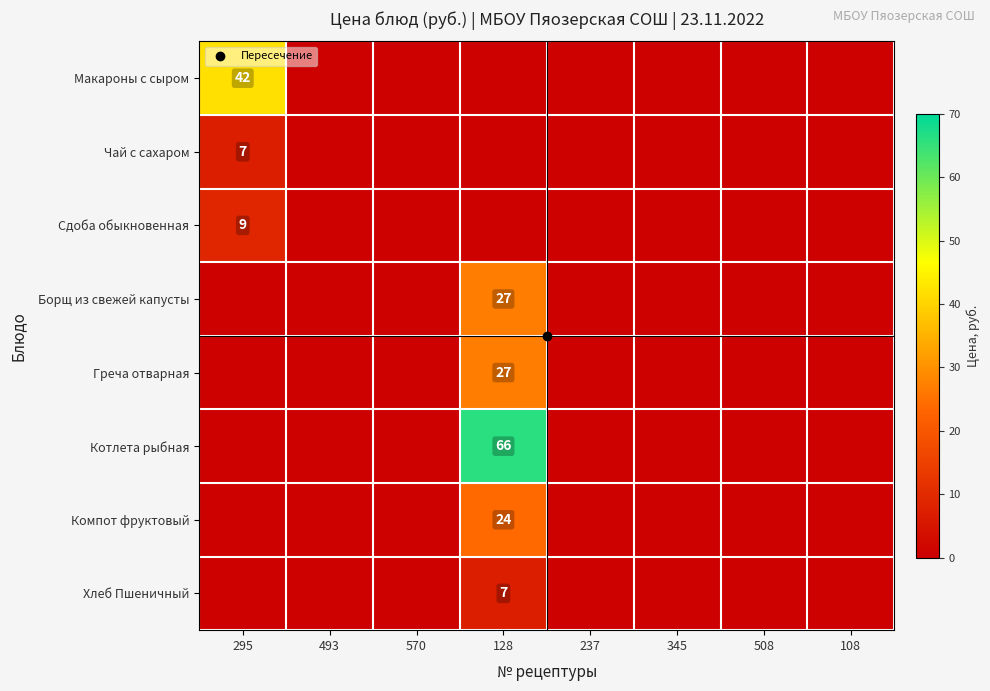

At which label is Сдоба обыкновенная closest to 4?

493